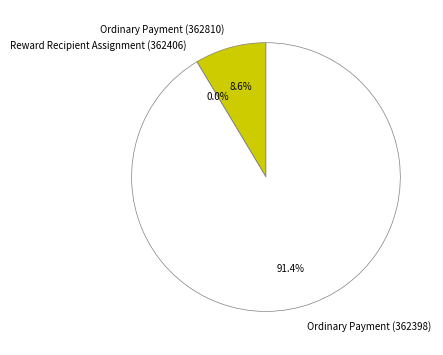

Is Ordinary Payment (362398) the majority of the pie?

Yes